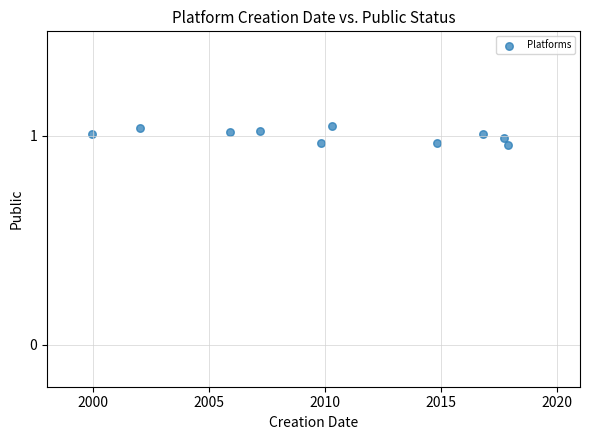

What is the range of X values (max minus min)?

17.9